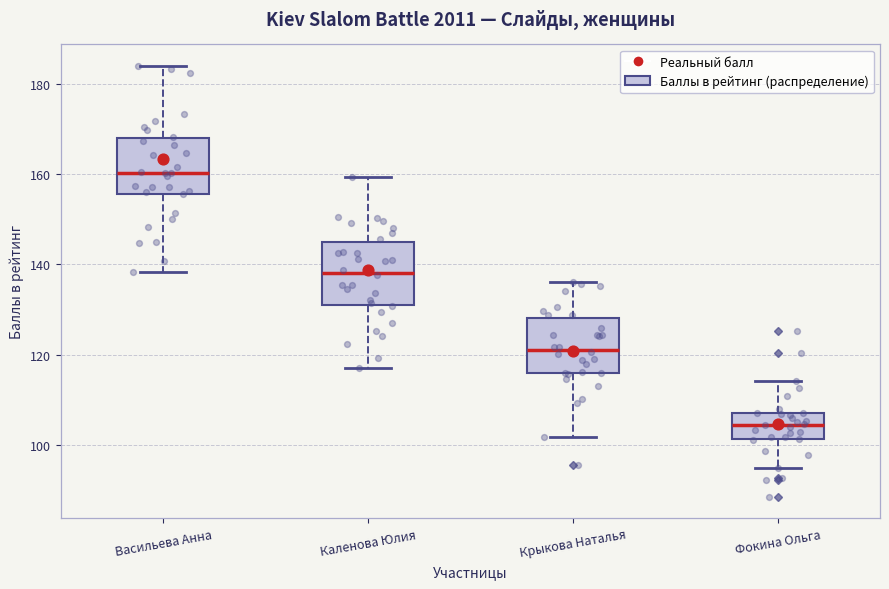

Where is the upper edge of the box for Фокина Ольга on the y-axis? The values are not printed on the chart, so give them approximately, as read against the axis.

106